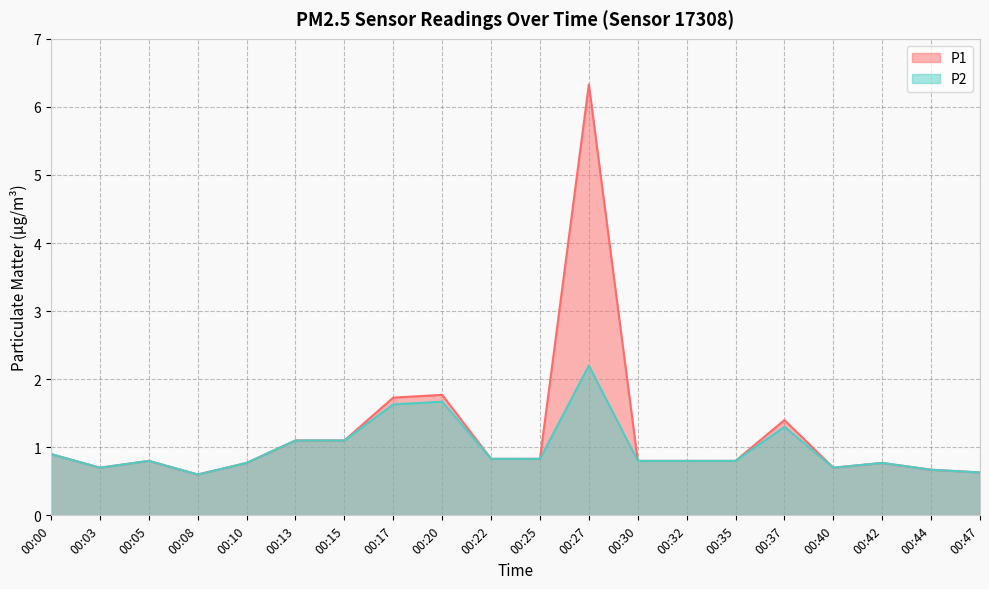

What is the maximum value shown in the chart?

6.3